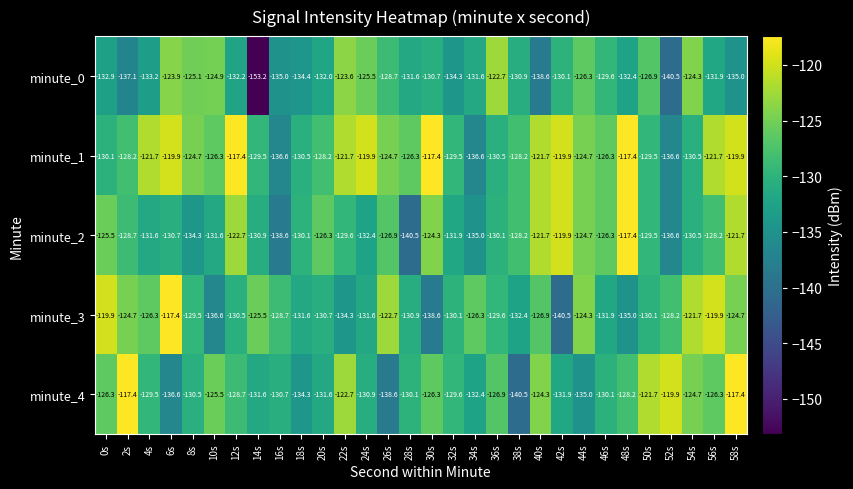

What is the spread (max minus min) of values at 6s?

19.2